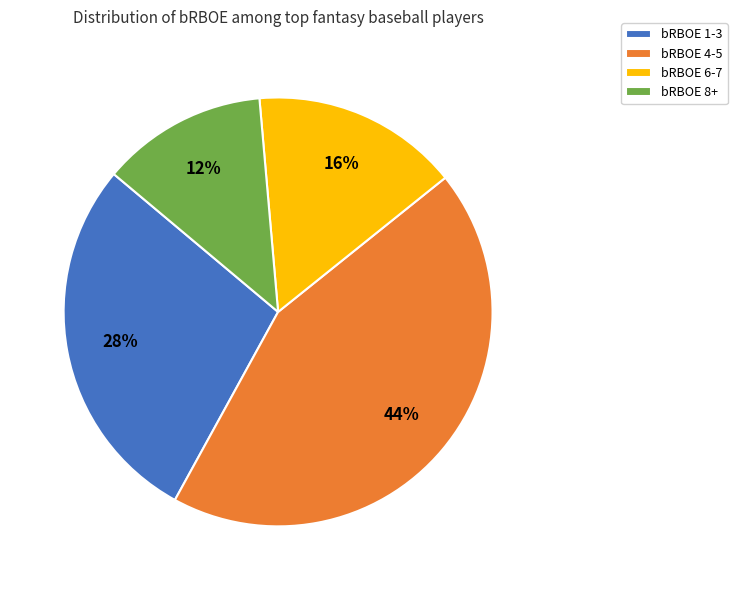

To the nearest percent, what portion does bRBOE 4-5 represent?

44%